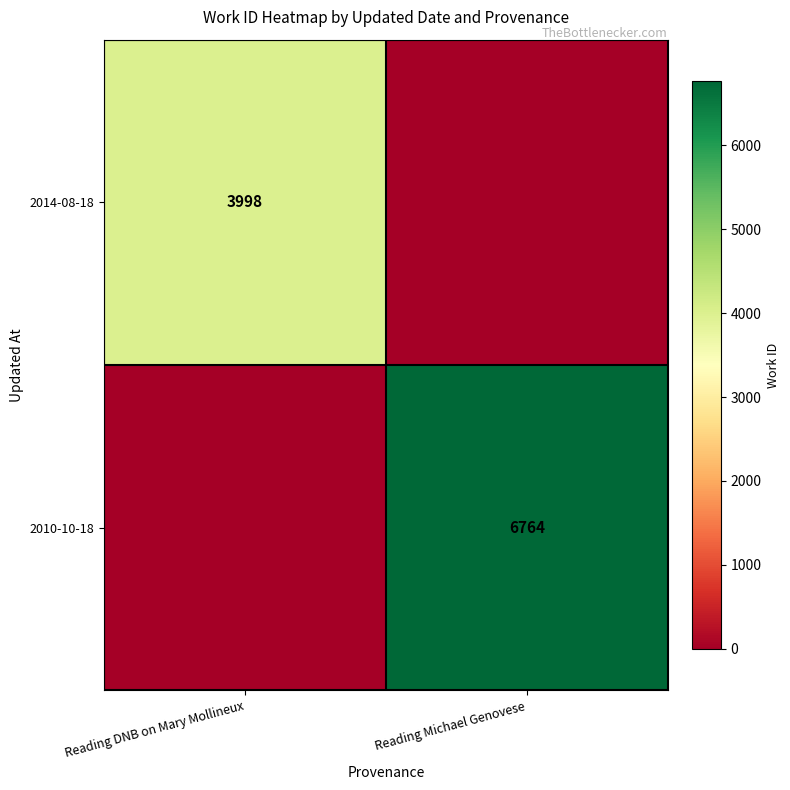

Is it true that 2010-10-18 equals 11508 at Reading Michael Genovese?

False